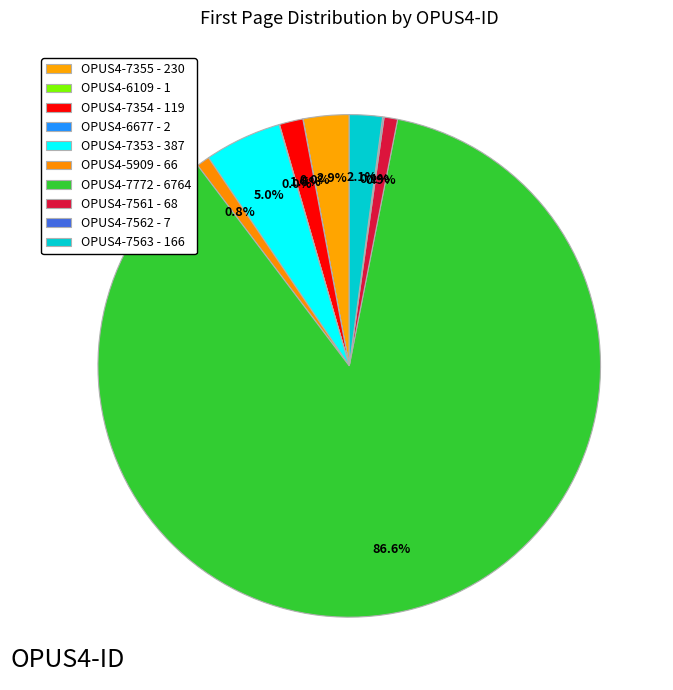

Approximately how many times larger is the value at OPUS4-5909 compared to OPUS4-7355?

0.3